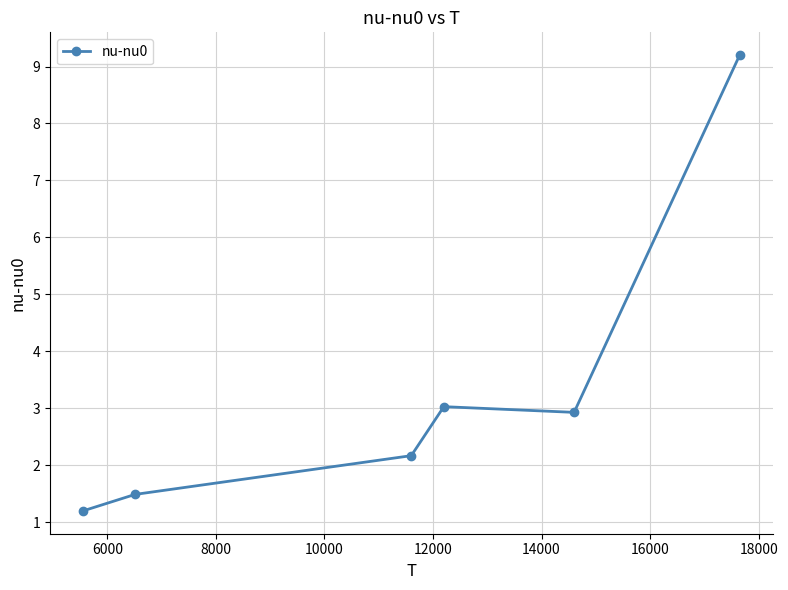

What is the value of the 5th point from the left?

2.9